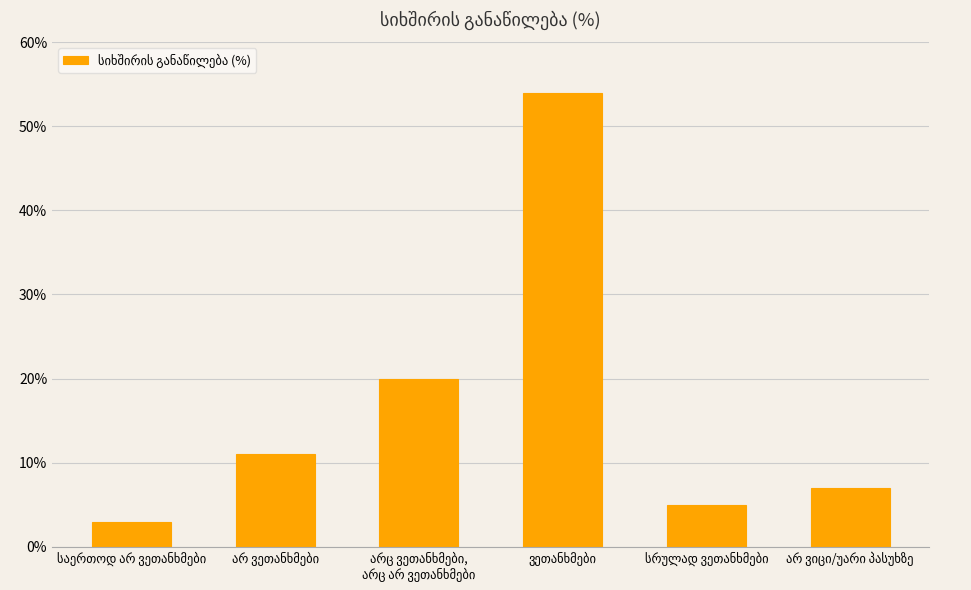

What is the value of the 4th bar from the left?

54